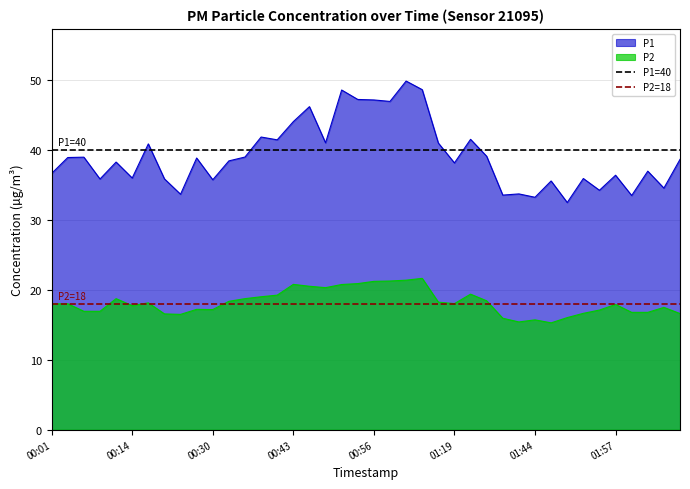

True or false: P2 and P1 cross at least once.

False